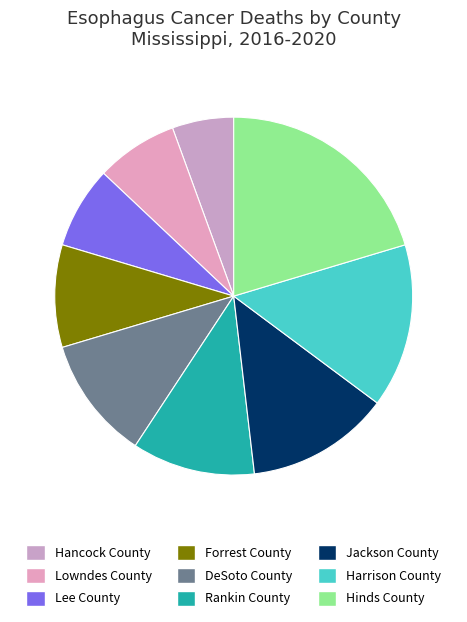

Which slice is the smallest?

Hancock County